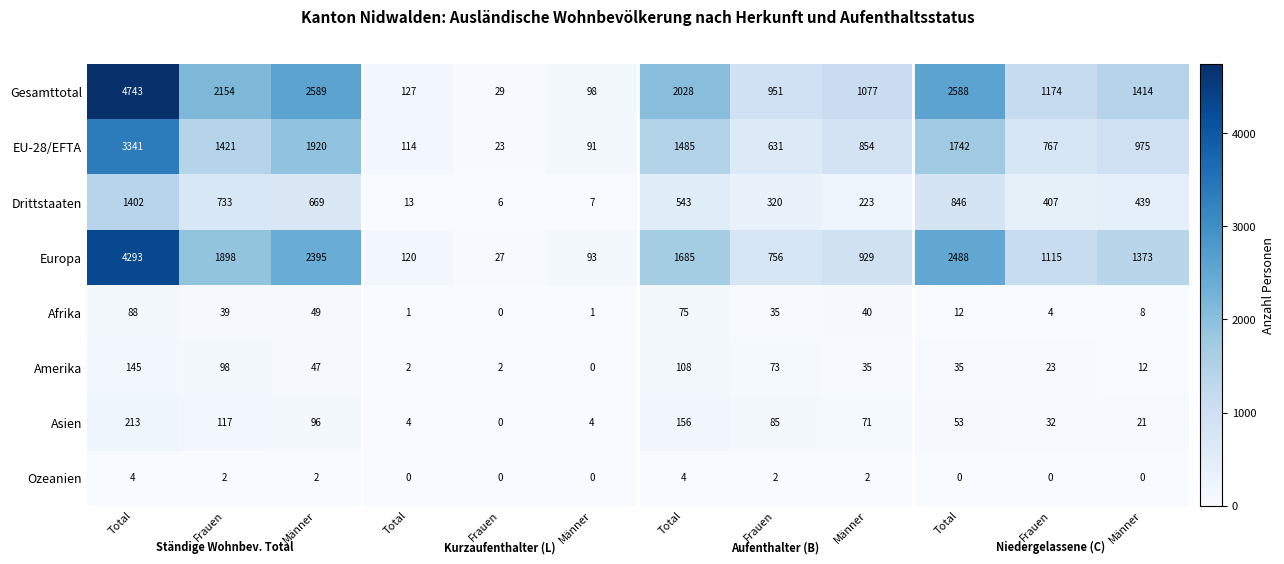

How many distinct data groups are displayed?

8